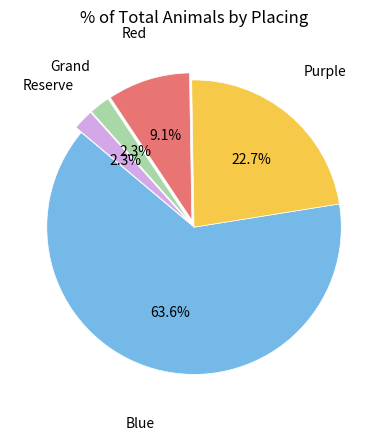

Does any single category account for the majority?

Yes